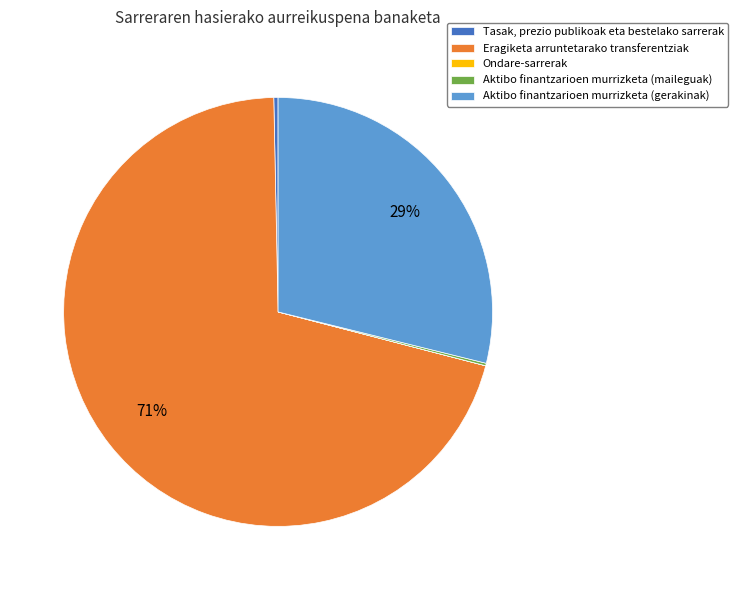

Which has a higher value, Eragiketa arruntetarako transferentziak or Aktibo finantzarioen murrizketa (gerakinak)?

Eragiketa arruntetarako transferentziak